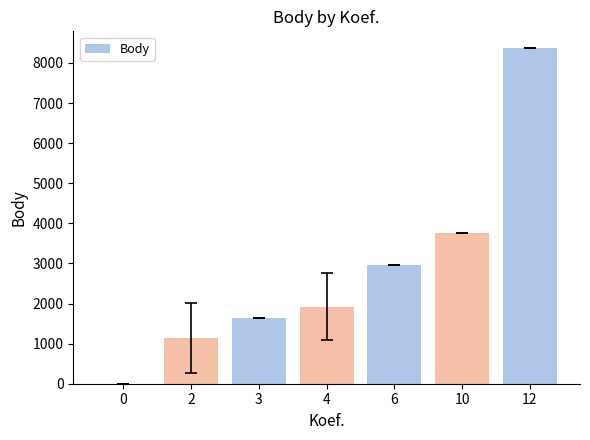

What is the average value?

2826.5